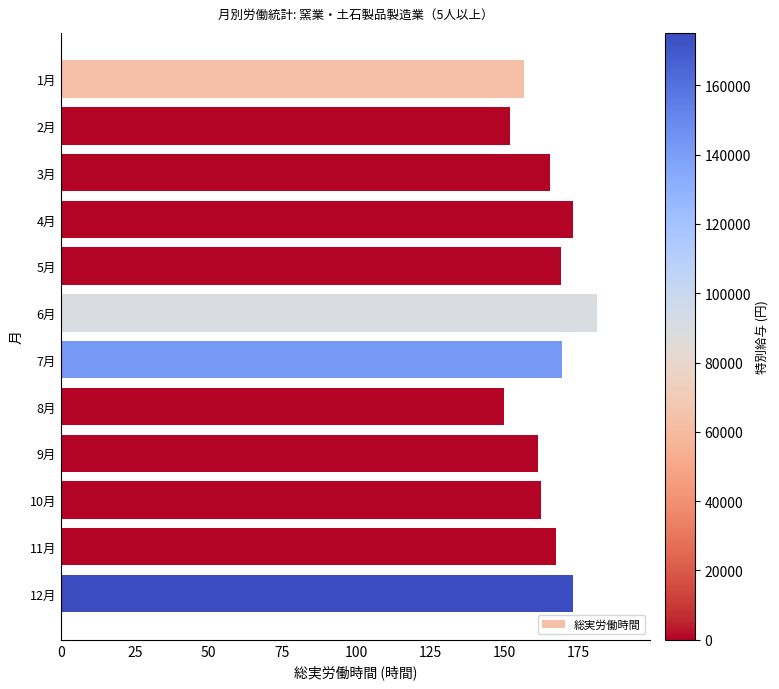

Is it true that the value at 9月 is 237.8?

False